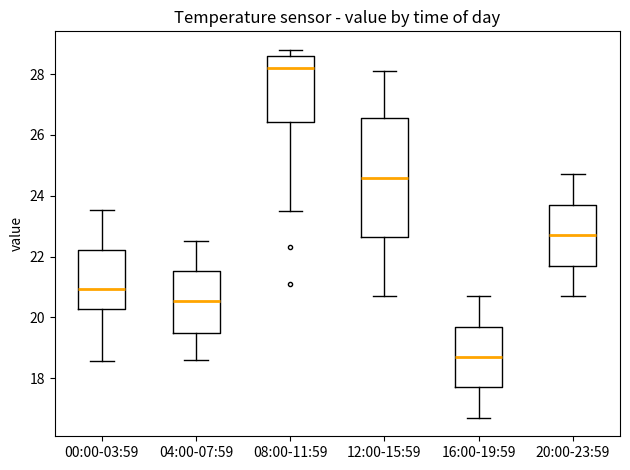

Reading left to right, read every box against the y-axis: the position of its median line, the range the box covers, and the ends of its whiskers. The values are not printed on the chart, so give them approximately, as read against the axis.

00:00-03:59: median 21.0, box 20.2 to 22.2, whiskers 18.6 to 23.6
04:00-07:59: median 20.6, box 19.6 to 21.6, whiskers 18.6 to 22.6
08:00-11:59: median 28.2, box 26.4 to 28.6, whiskers 23.6 to 28.8
12:00-15:59: median 24.6, box 22.6 to 26.6, whiskers 20.8 to 28.2
16:00-19:59: median 18.8, box 17.8 to 19.8, whiskers 16.8 to 20.8
20:00-23:59: median 22.8, box 21.8 to 23.8, whiskers 20.8 to 24.8